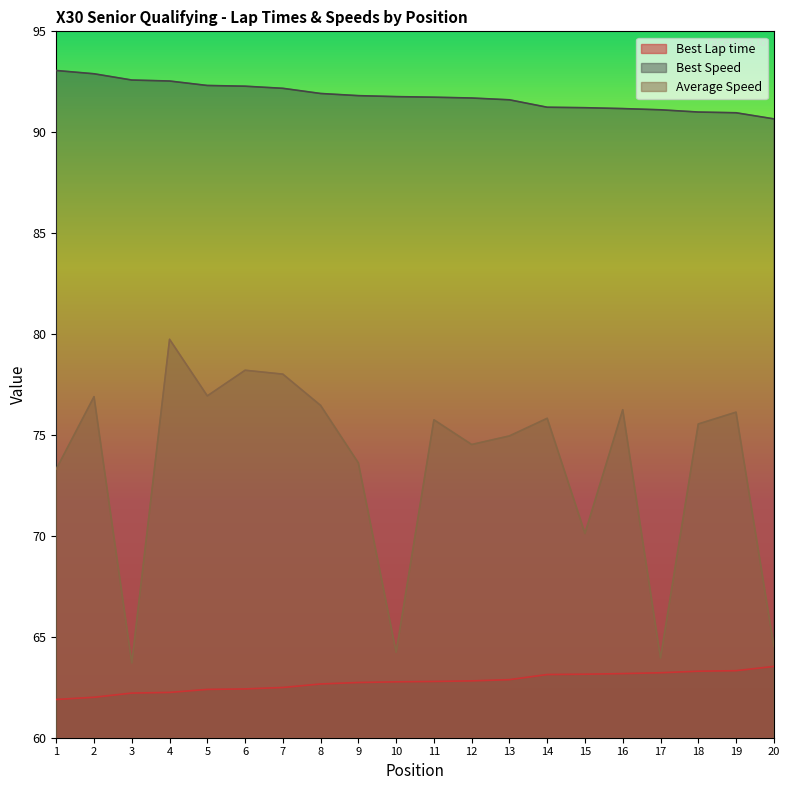

Reading left to right, list all the values displayed in this chart.

Best Lap time: 1=61.9	2=62.0	3=62.2	4=62.2	5=62.4	6=62.4	7=62.5	8=62.7	9=62.7	10=62.8	11=62.8	12=62.8	13=62.9	14=63.1	15=63.1	16=63.2	17=63.2	18=63.3	19=63.3	20=63.5
Best Speed: 1=93.1	2=92.9	3=92.6	4=92.5	5=92.3	6=92.3	7=92.2	8=91.9	9=91.8	10=91.8	11=91.7	12=91.7	13=91.6	14=91.2	15=91.2	16=91.2	17=91.1	18=91.0	19=91.0	20=90.7
Average Speed: 1=73.3	2=76.9	3=63.7	4=79.7	5=76.9	6=78.2	7=78.0	8=76.5	9=73.6	10=64.2	11=75.8	12=74.5	13=75.0	14=75.8	15=70.1	16=76.3	17=63.9	18=75.5	19=76.1	20=64.5